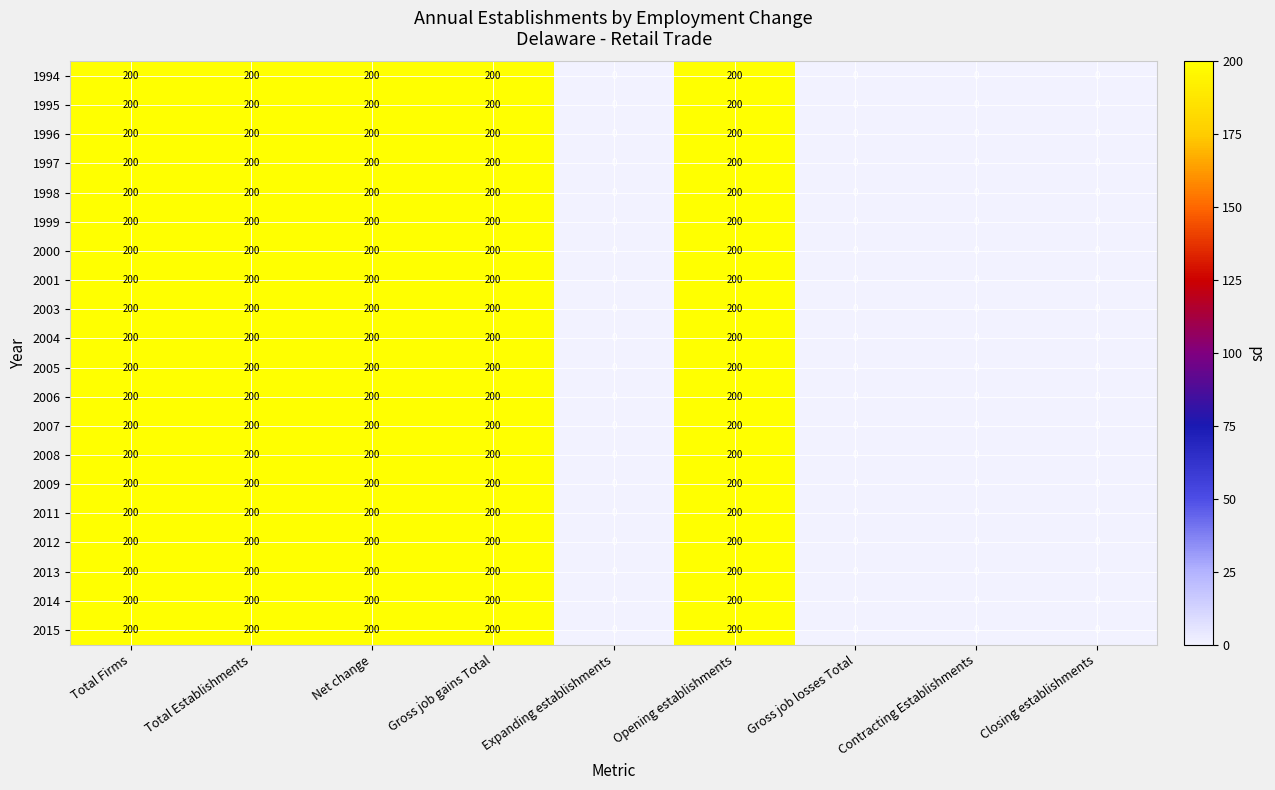

What is the total value across all series at Gross job gains Total?

4000